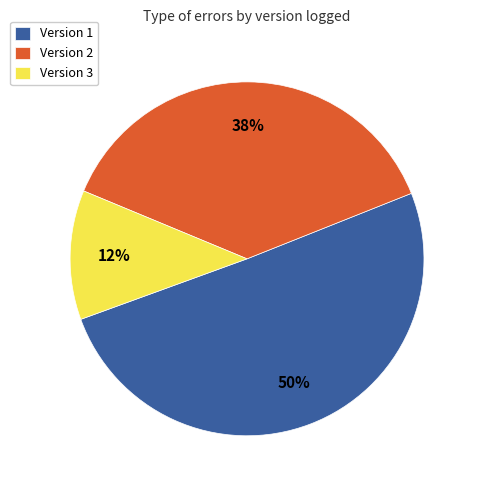

What percentage is the Version 1 slice, to the nearest percent?

50%